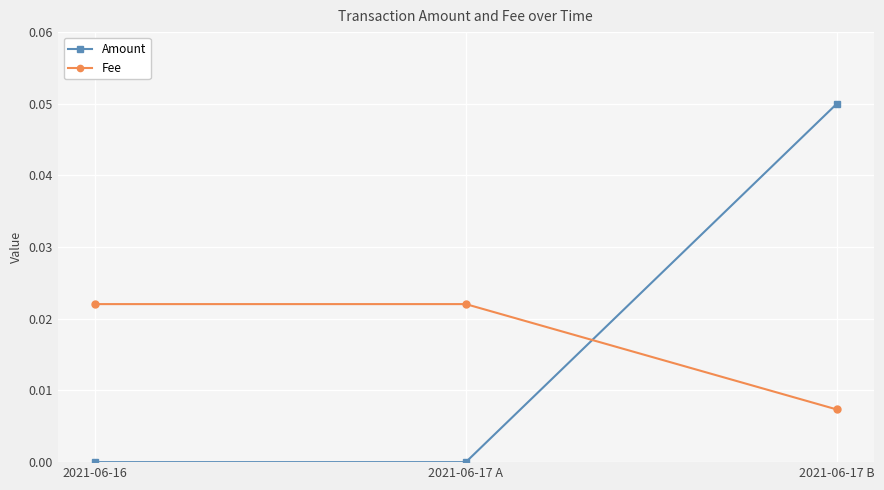

Is the value of Fee at 2021-06-17 A greater than the value of Amount at 2021-06-16?

Yes